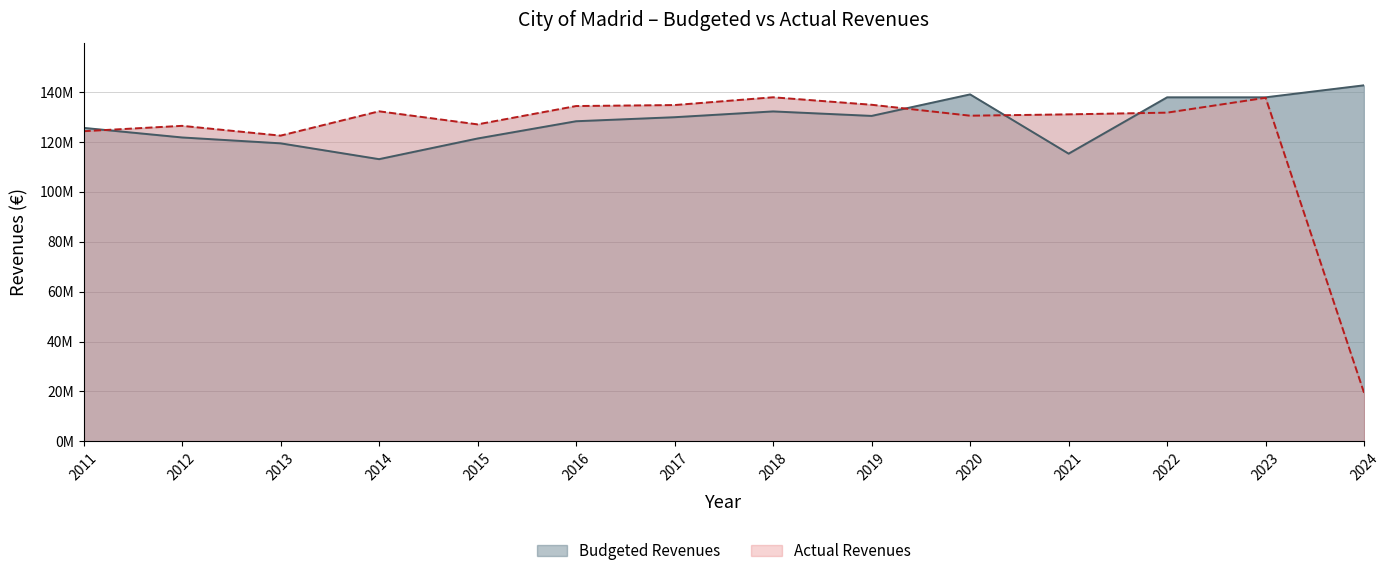

What is the maximum value for Actual Revenues?

137889582.5